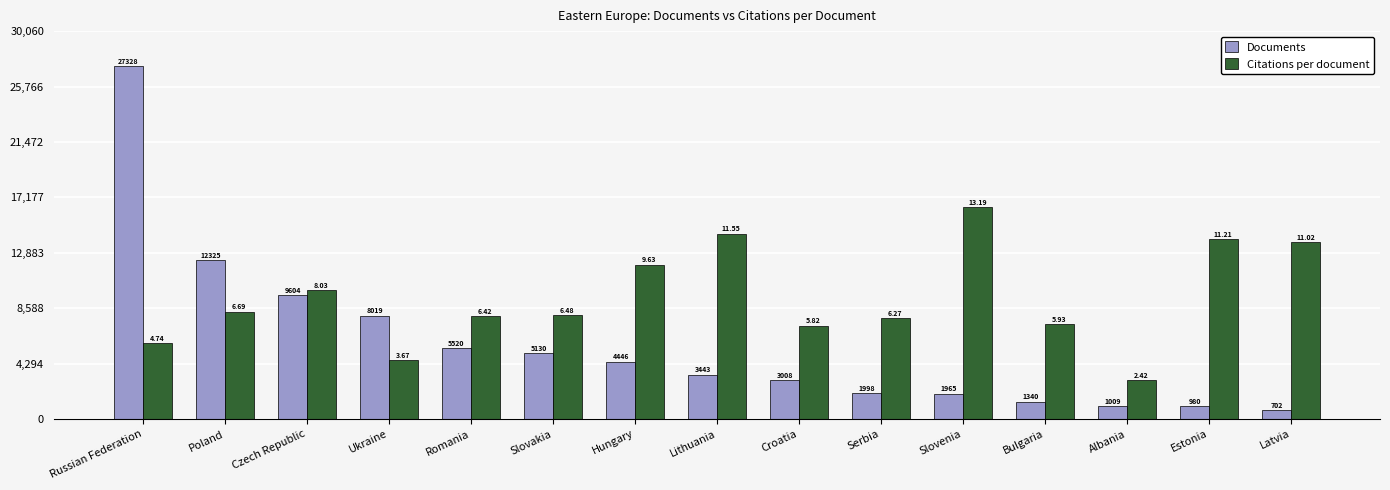

Reading left to right, transcribe all the data shown in this chart.

Documents: Russian Federation=27328.0	Poland=12325.0	Czech Republic=9604.0	Ukraine=8019.0	Romania=5520.0	Slovakia=5130.0	Hungary=4446.0	Lithuania=3443.0	Croatia=3008.0	Serbia=1998.0	Slovenia=1965.0	Bulgaria=1340.0	Albania=1009.0	Estonia=980.0	Latvia=702.0
Citations per document: Russian Federation=5892.4	Poland=8316.5	Czech Republic=9982.3	Ukraine=4562.3	Romania=7980.9	Slovakia=8055.4	Hungary=11971.3	Lithuania=14358.1	Croatia=7235.0	Serbia=7794.4	Slovenia=16396.8	Bulgaria=7371.7	Albania=3008.4	Estonia=13935.4	Latvia=13699.2